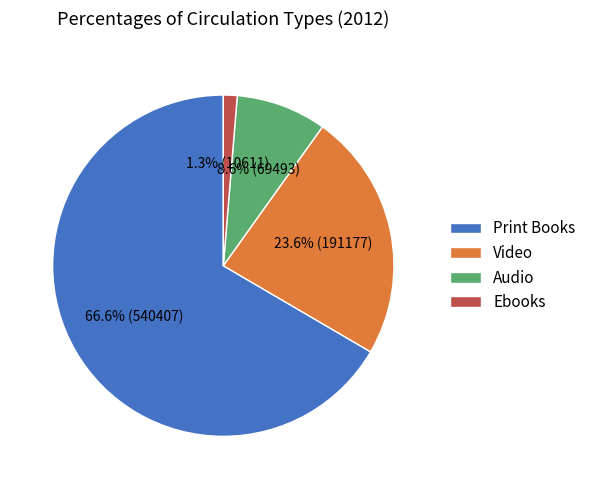

Count the number of slices in the pie.

4